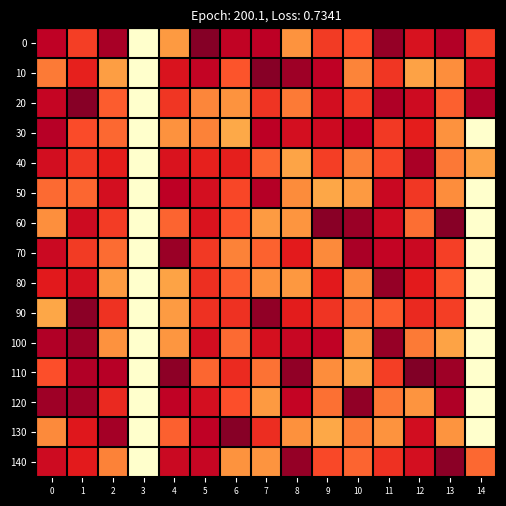

What is the difference between the highest and lowest values at 1?

0.4